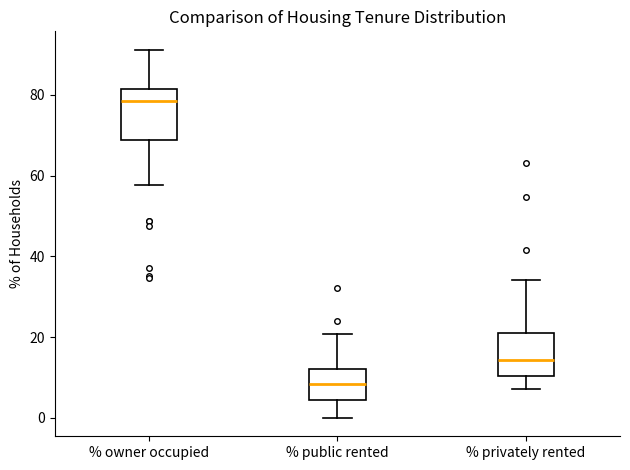

Reading left to right, transcribe this box plot: for each box, give where its median line is, the range the box spans, and where its two whiskers end, as read against the y-axis. The values are not printed on the chart, so give them approximately, as read against the axis.

% owner occupied: median 78, box 68 to 82, whiskers 58 to 92
% public rented: median 8, box 4 to 12, whiskers 0 to 20
% privately rented: median 14, box 10 to 22, whiskers 8 to 34